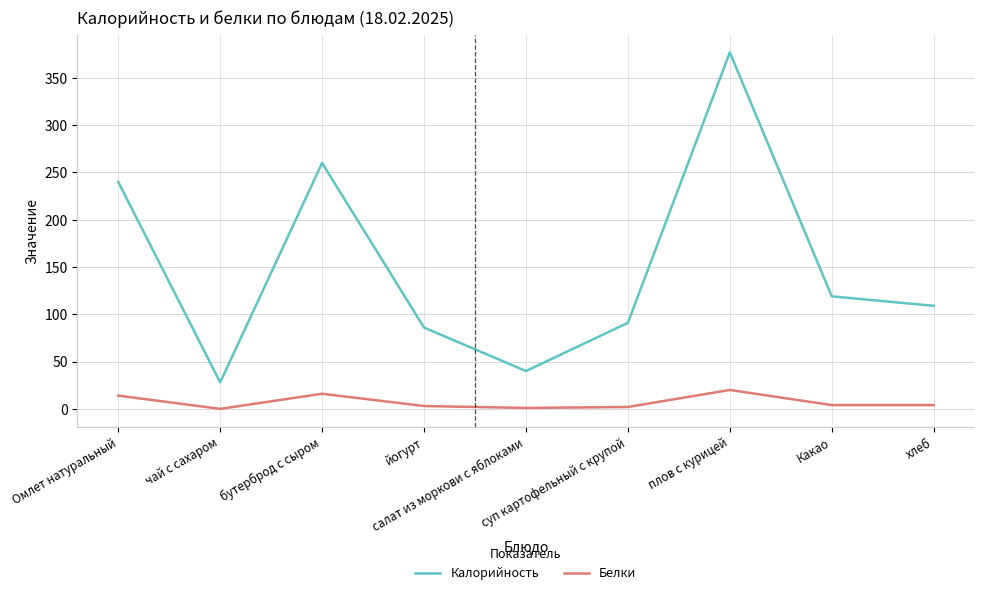

True or false: Белки and Калорийность intersect in this chart.

False